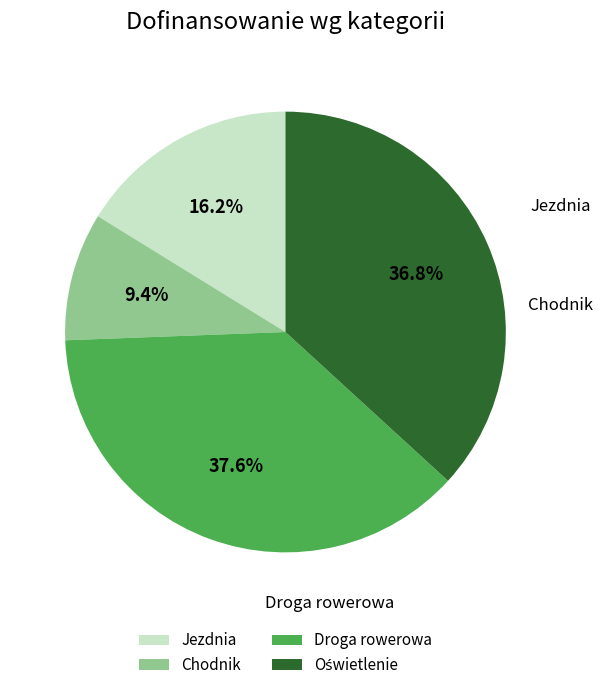

What percentage is NOT represented by Droga rowerowa?

62.4%